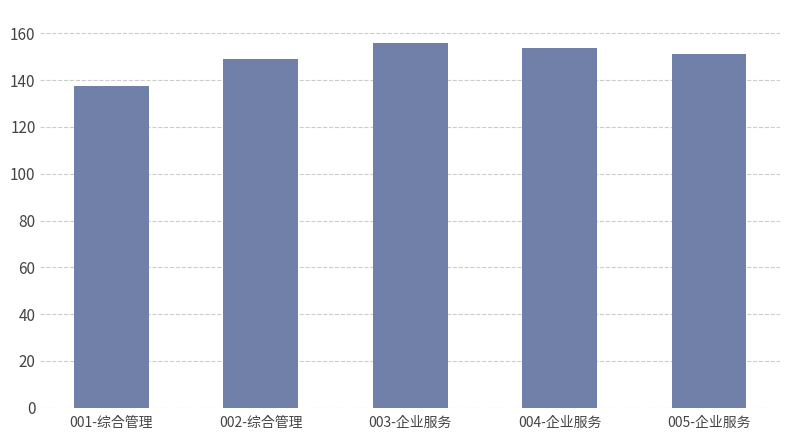

List the labels in order of value, smallest first.

001-综合管理, 002-综合管理, 005-企业服务, 004-企业服务, 003-企业服务